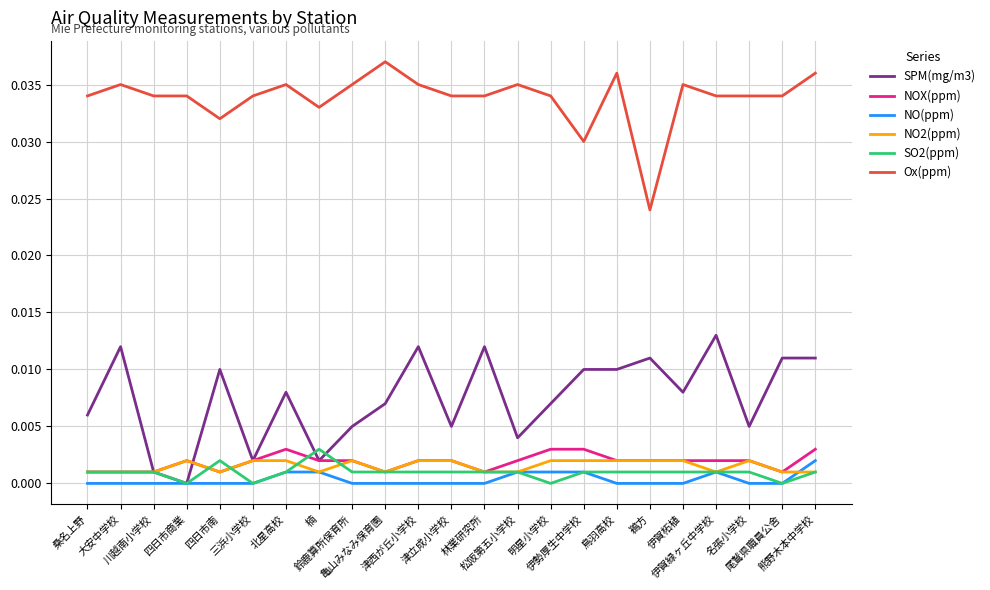

What are all the series names shown in the legend?

SPM(mg/m3), NOX(ppm), NO(ppm), NO2(ppm), SO2(ppm), Ox(ppm)